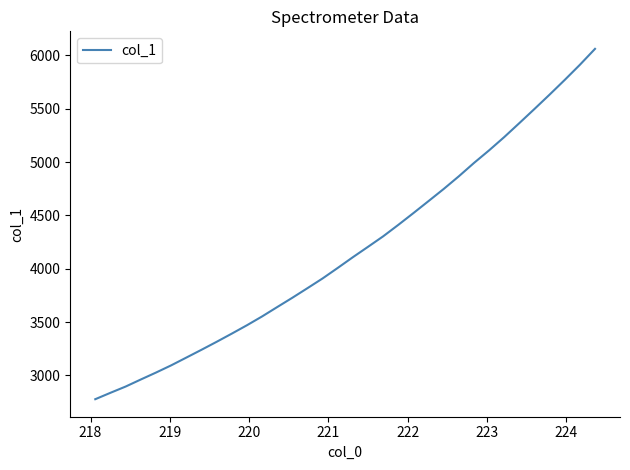

True or false: there are more than 0 points higher than both neighbors.

False